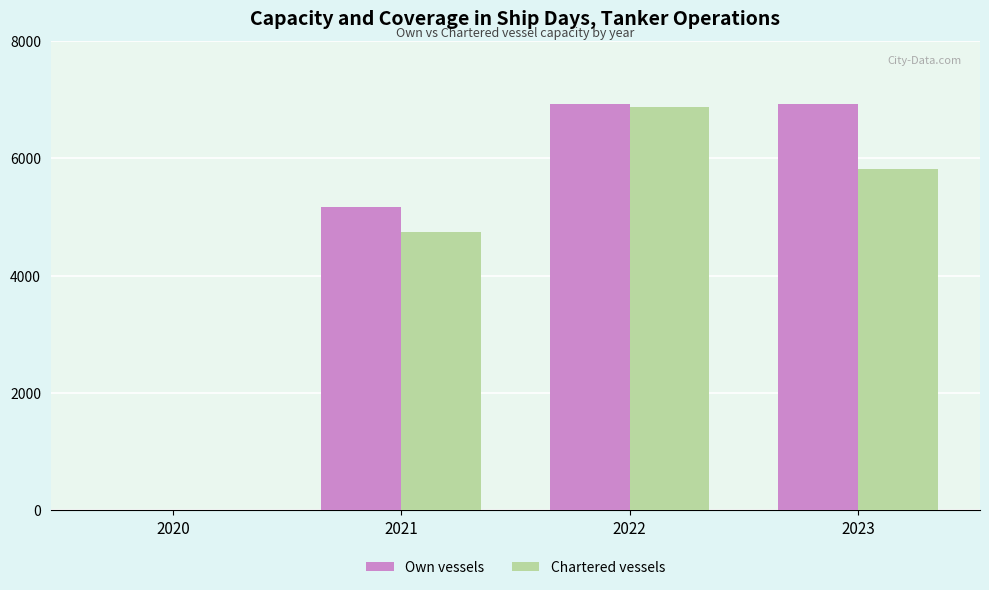

Which series changed the most between 2020 and 2022?

Own vessels